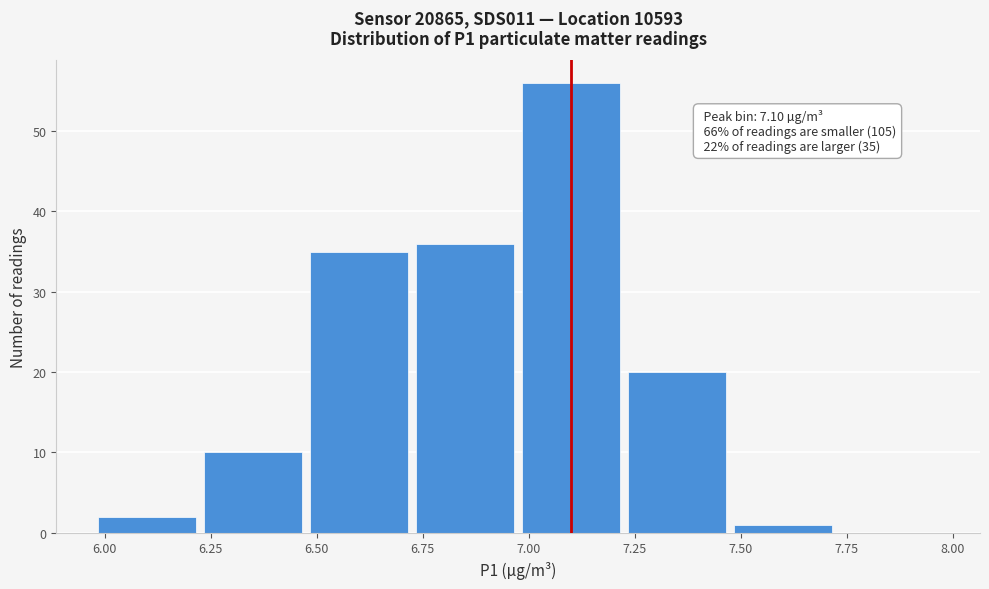

Over which range of the x-axis is the bar tallest?

6.975 to 7.225